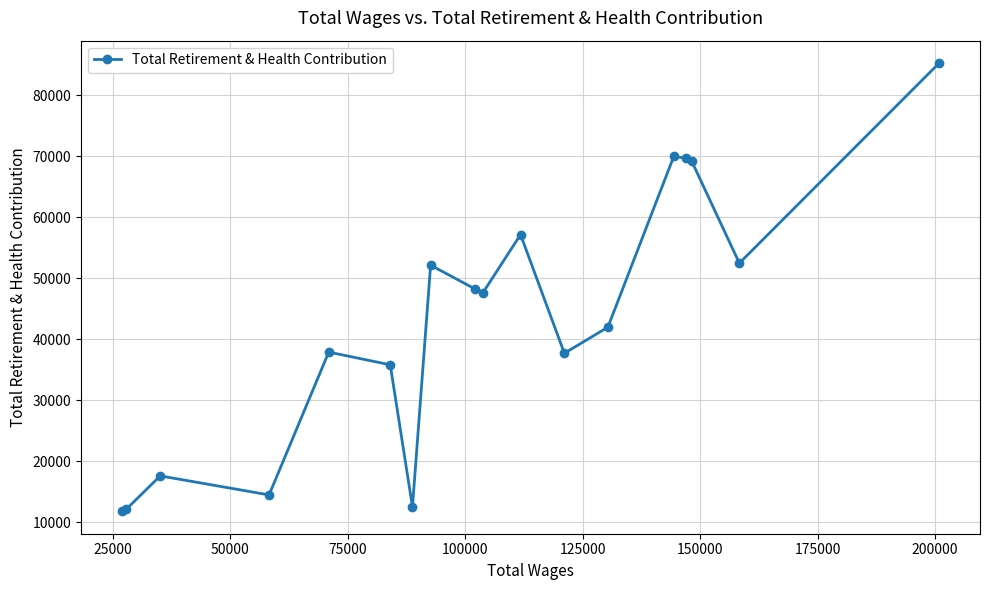

What is the value of the 7th point from the left?

12551